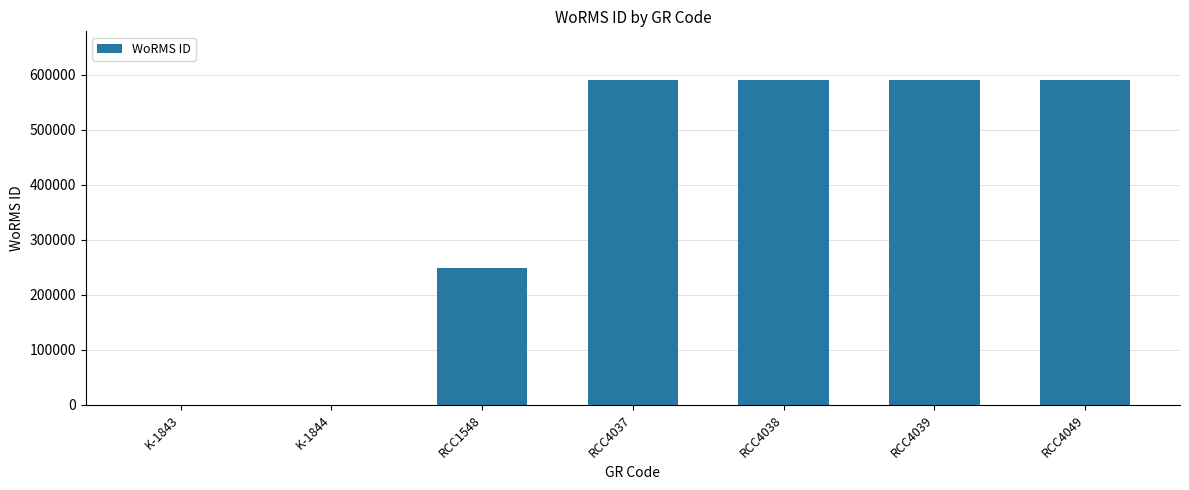

What is the sum of all values?

2611967